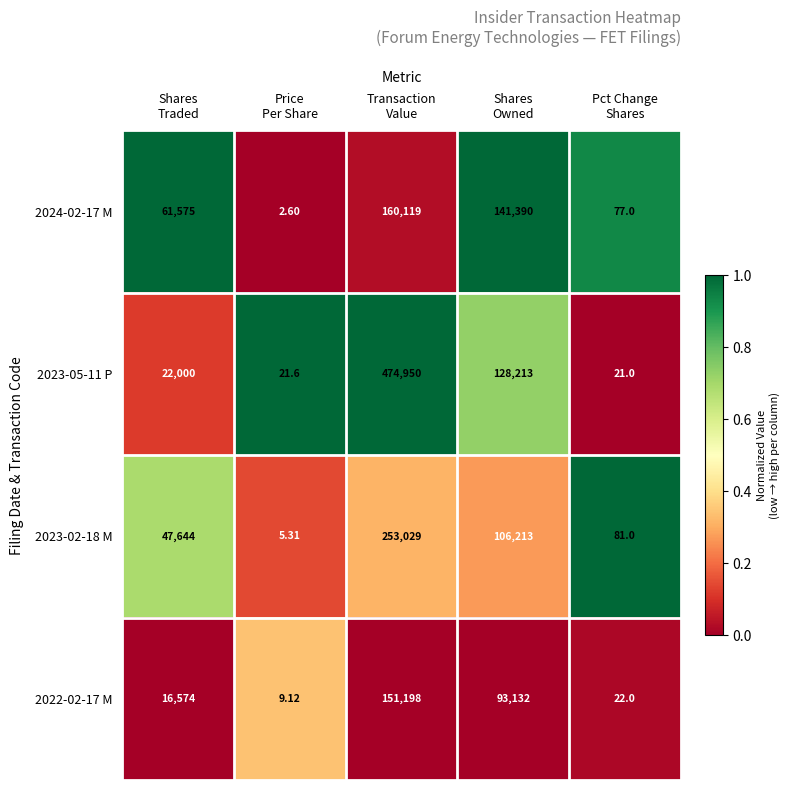

At which category is the sum across all series the highest?

Transaction
Value